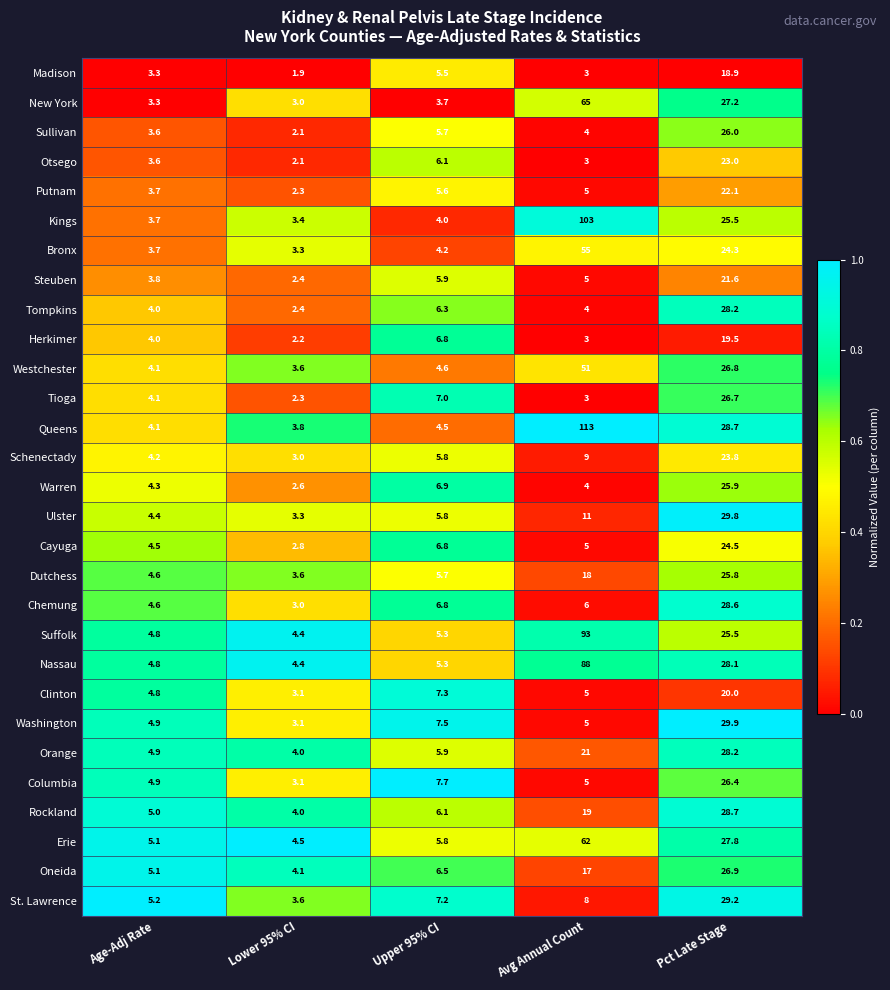

At which category is the sum across all series the highest?

Avg Annual Count